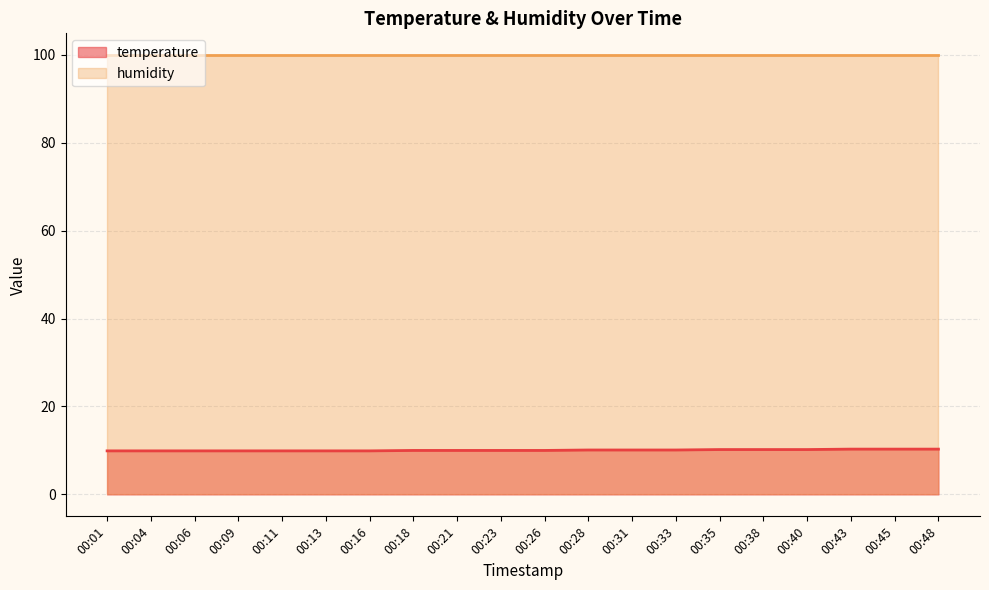

Is it true that the value at 00:35 is 17.7?

False